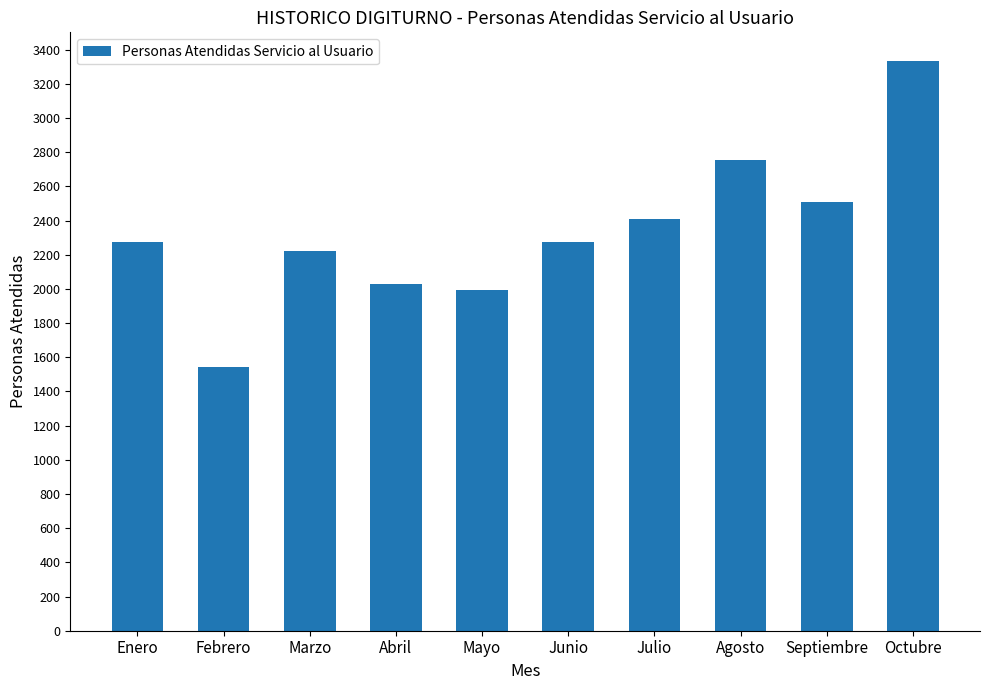

What is the difference between the values at Abril and Septiembre?

484